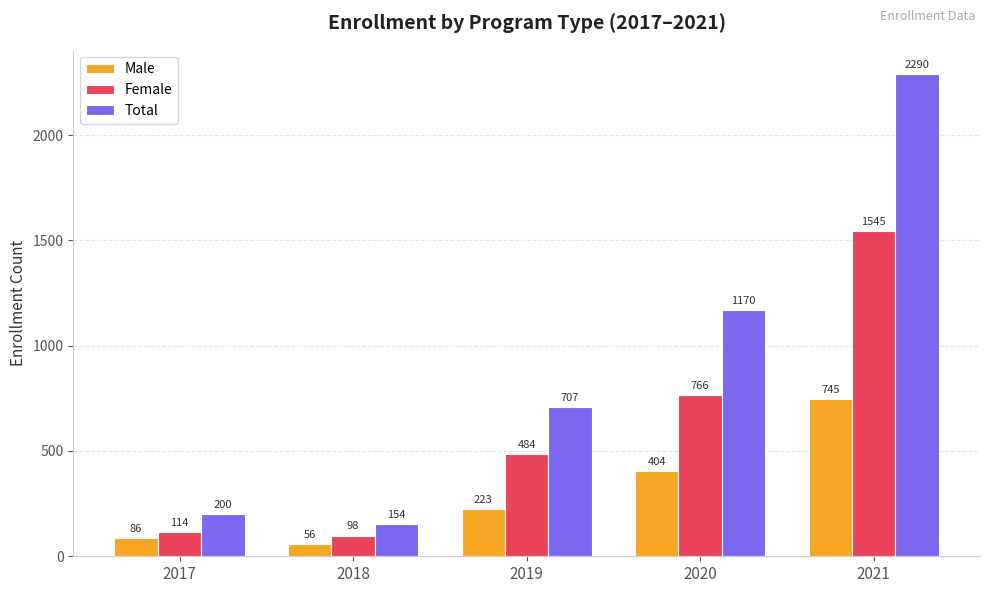

The value of Total at 2019 is 707. True or false?

True